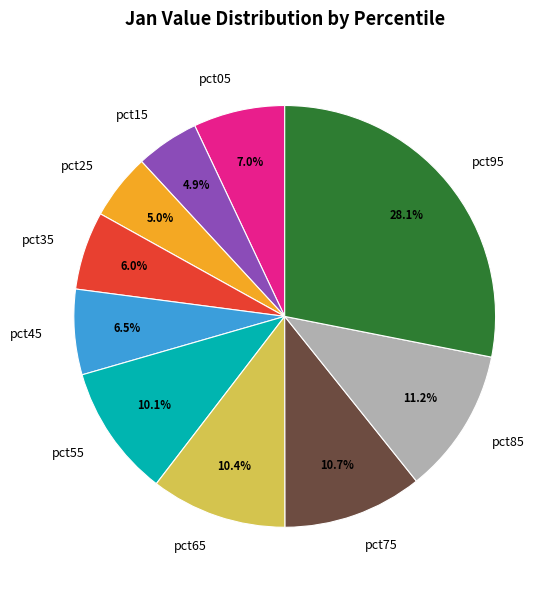

What portion of the pie excludes pct15?

95.1%